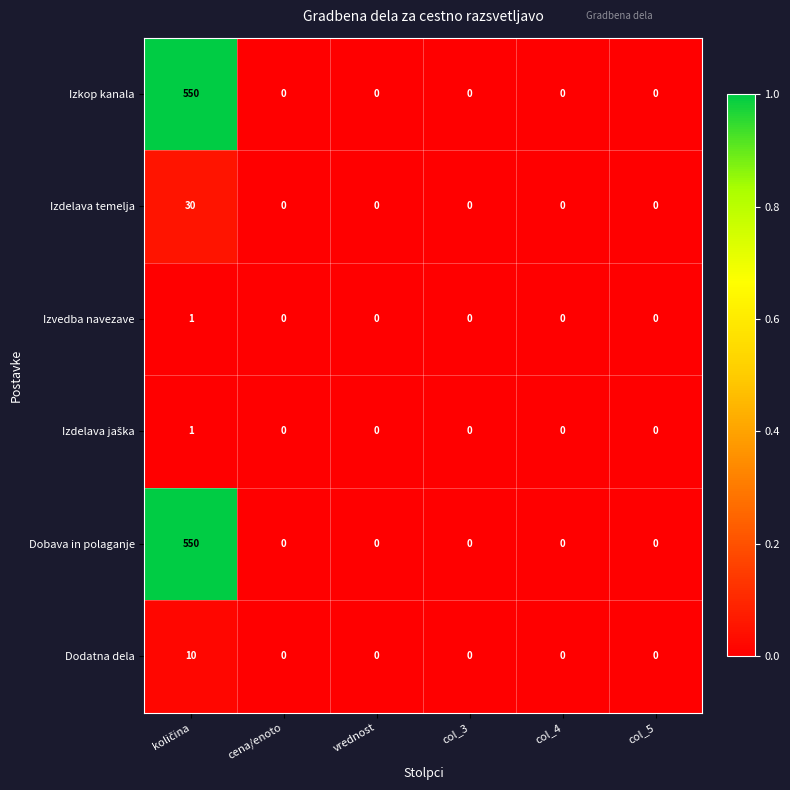

What is the sum of all Izkop kanala values?

550